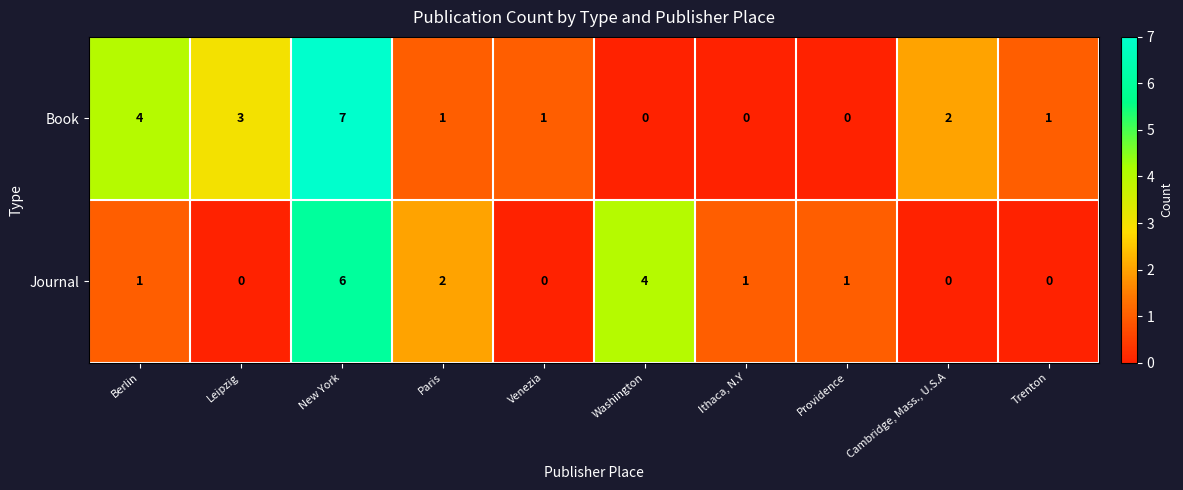

How many series are shown in this chart?

2